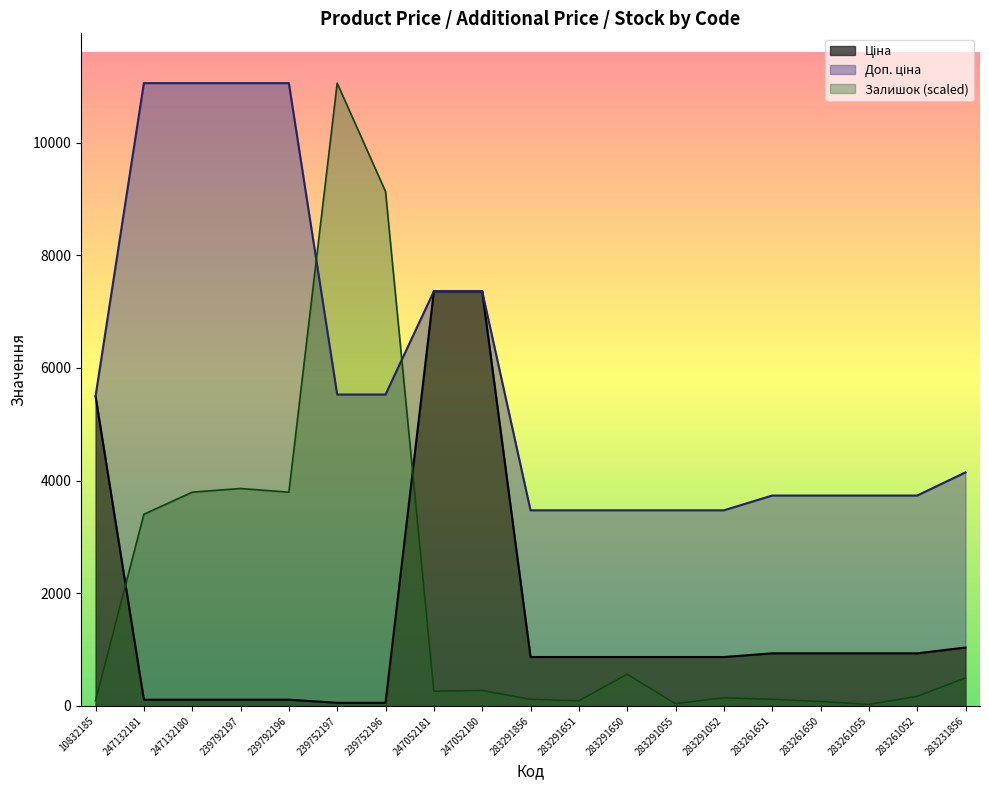

At which label does Ціна reach its peak?

247052181